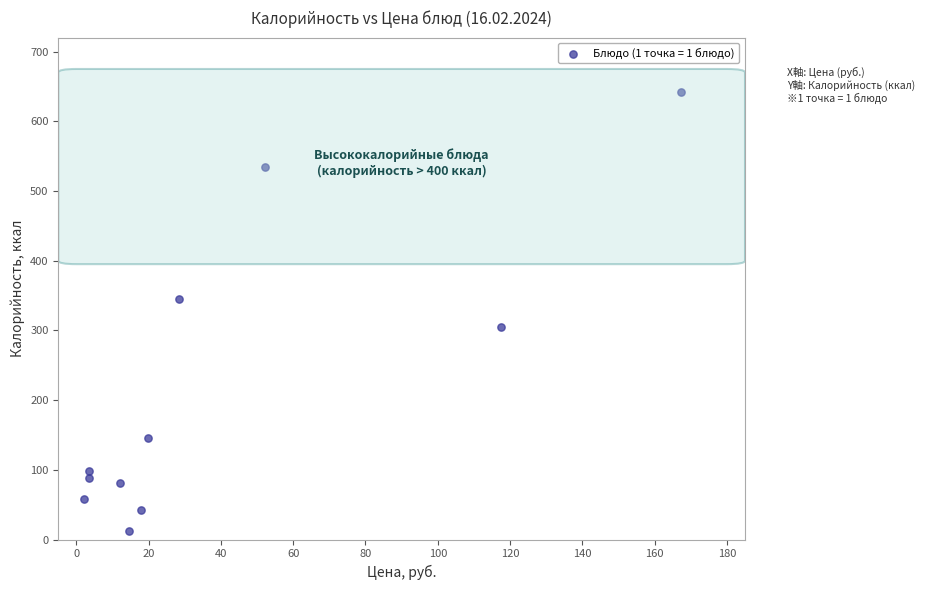

What is the range of X values (max minus min)?

165.2